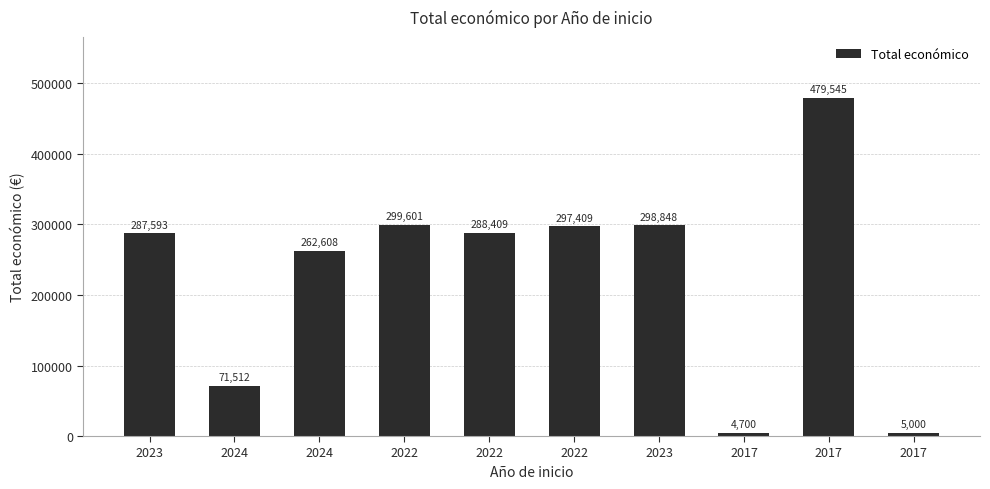

What is the difference between the values at 2017 and 2017?

474545